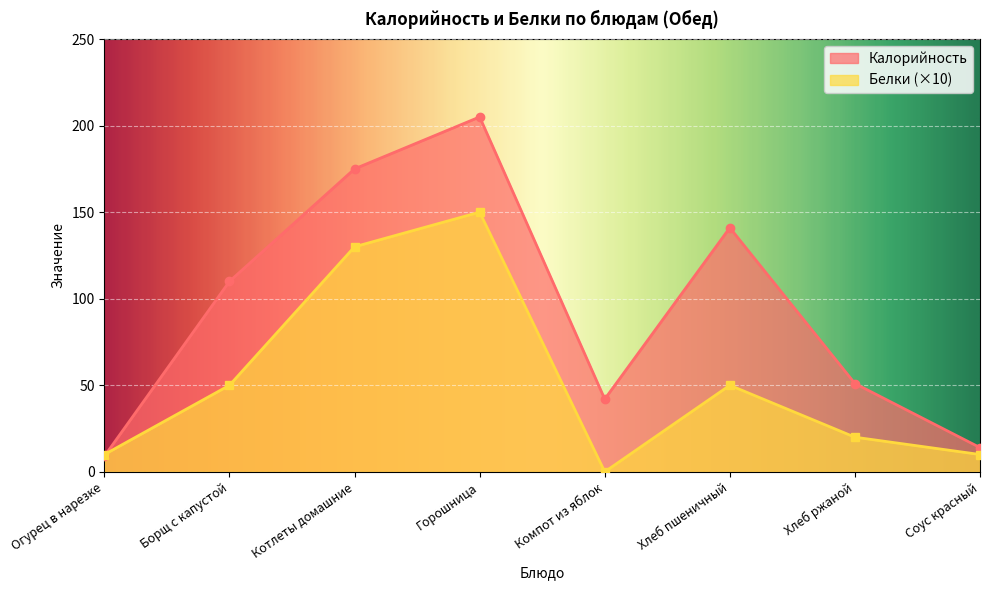

What position from the right is Компот из яблок?

4